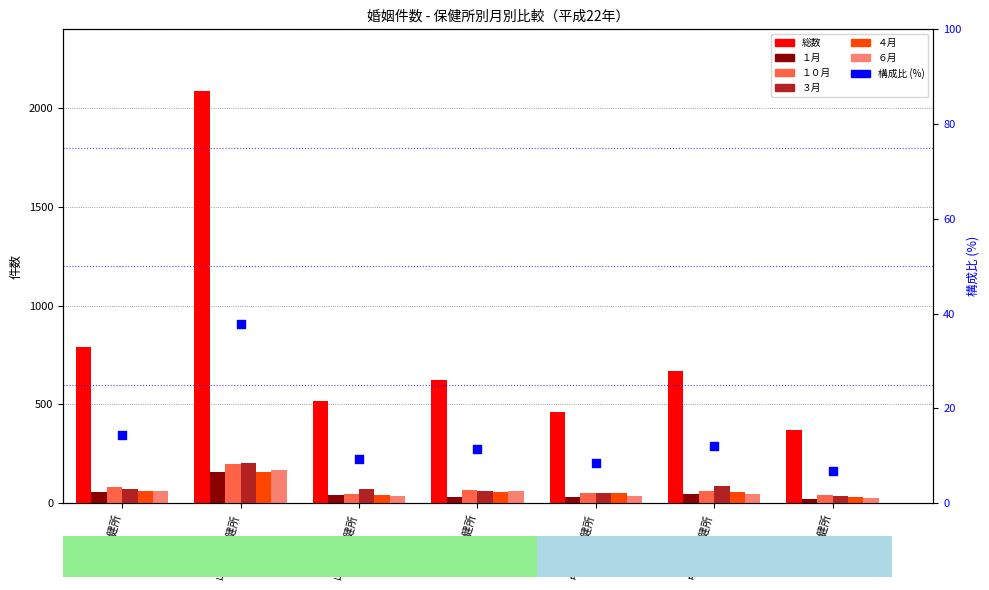

Which series reaches the minimum Y coordinate?

１月